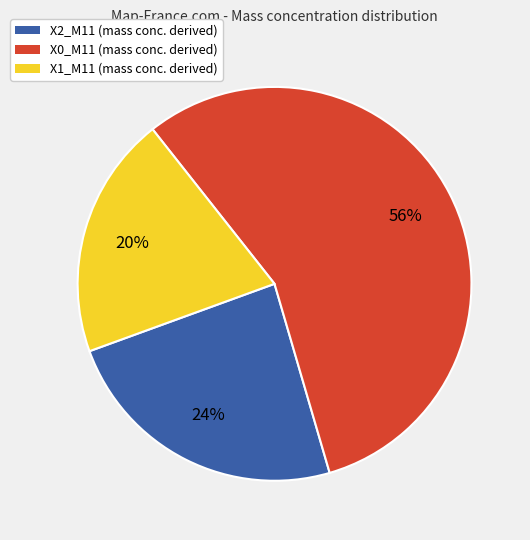

To the nearest percent, what is the difference between the largest and smallest slice percentages?

36%